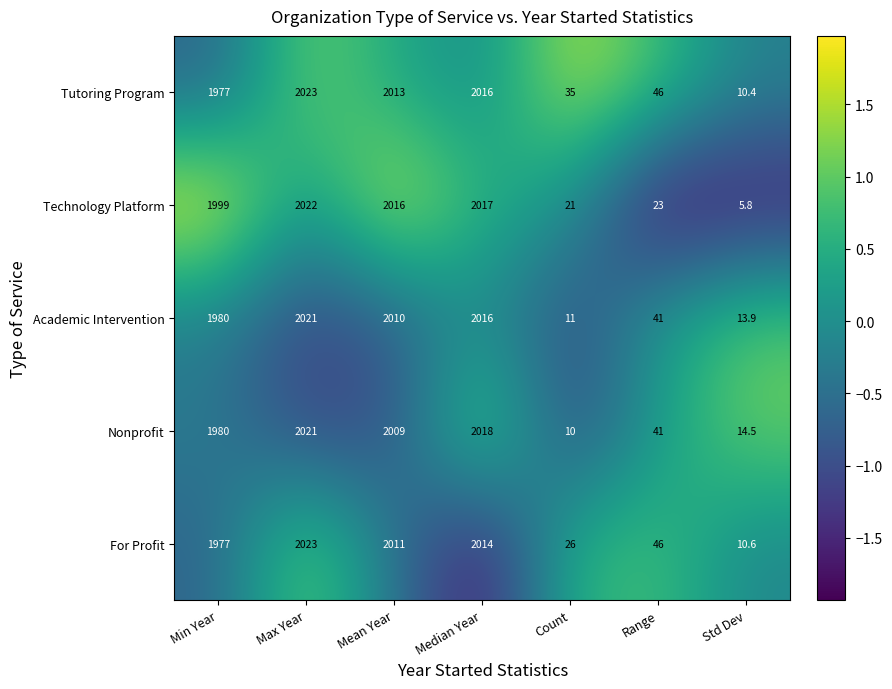

What is the spread (max minus min) of values at Count?

25.0